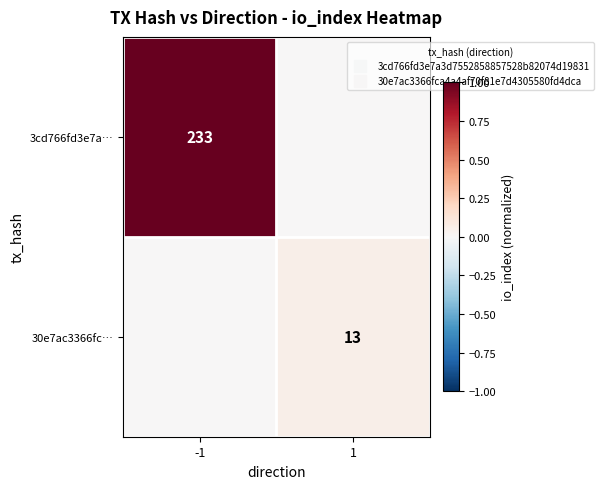

Which series changed the most between -1 and 1?

3cd766fd3e7a…